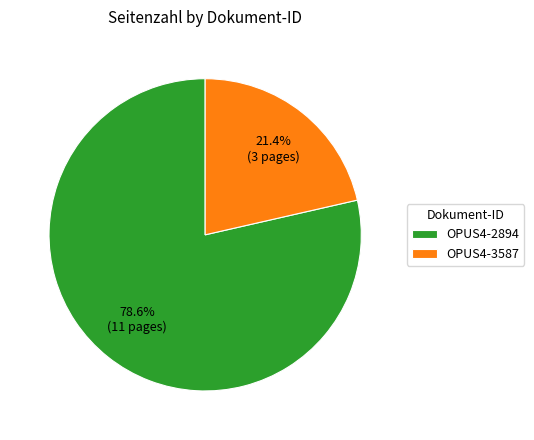

How many slices are in this pie chart?

2